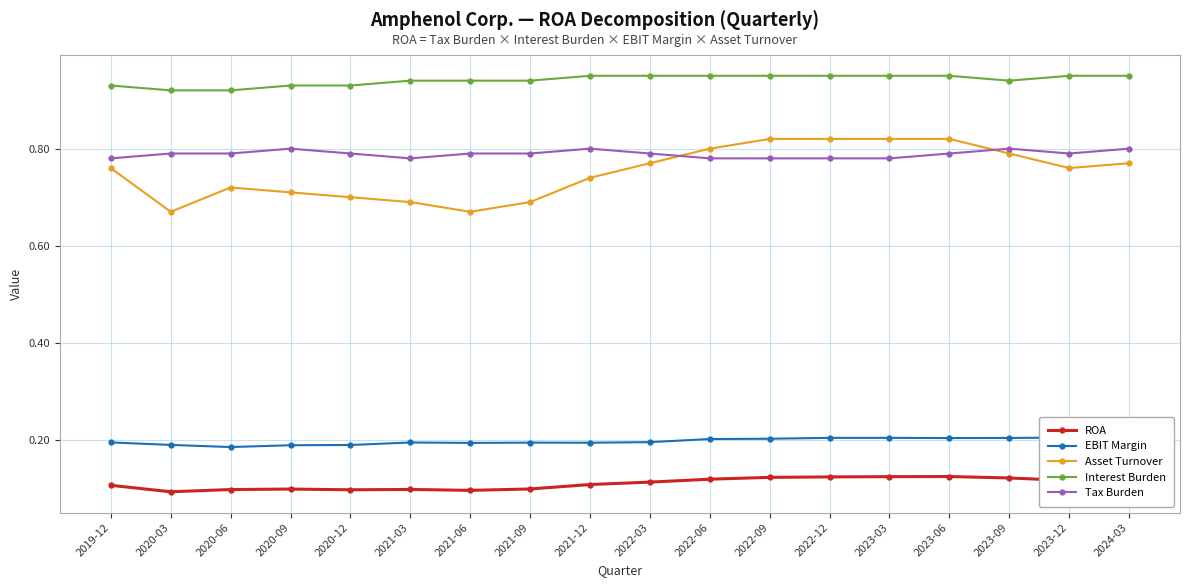

Count the Tax Burden values in the range 0 to 1.

18